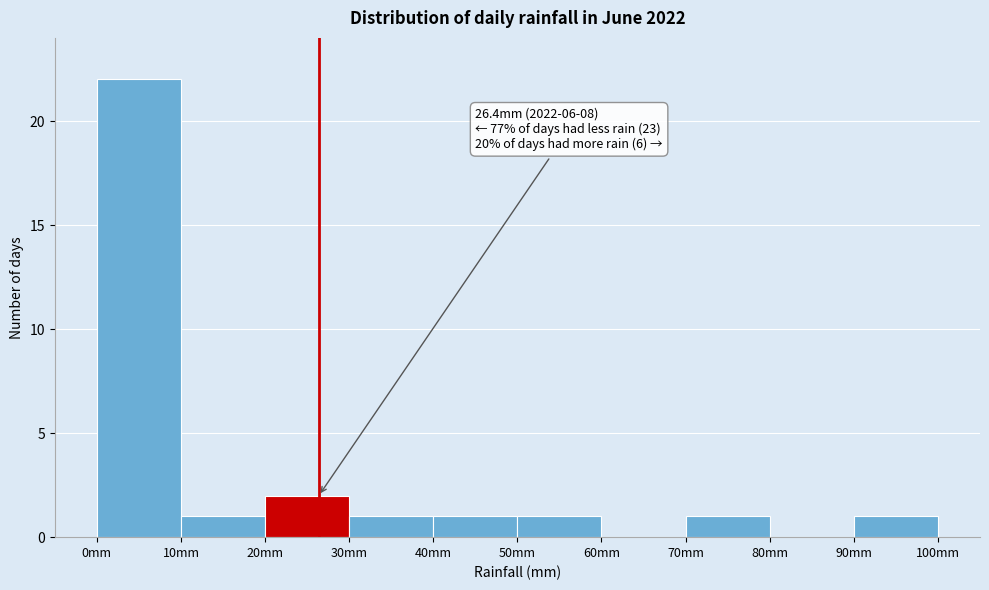

Over which range of the x-axis is the bar tallest?

0 to 10